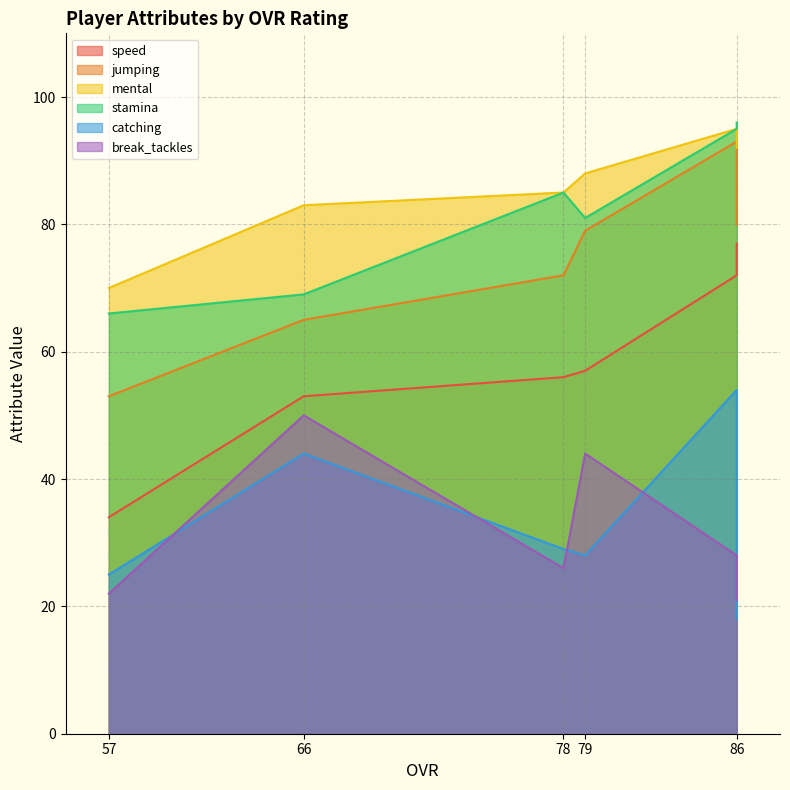

Reading left to right, list all the values displayed in this chart.

speed: 77	72	57	56	53	34
jumping: 80	93	79	72	65	53
mental: 92	95	88	85	83	70
stamina: 96	95	81	85	69	66
catching: 18	54	28	29	44	25
break_tackles: 21	28	44	26	50	22